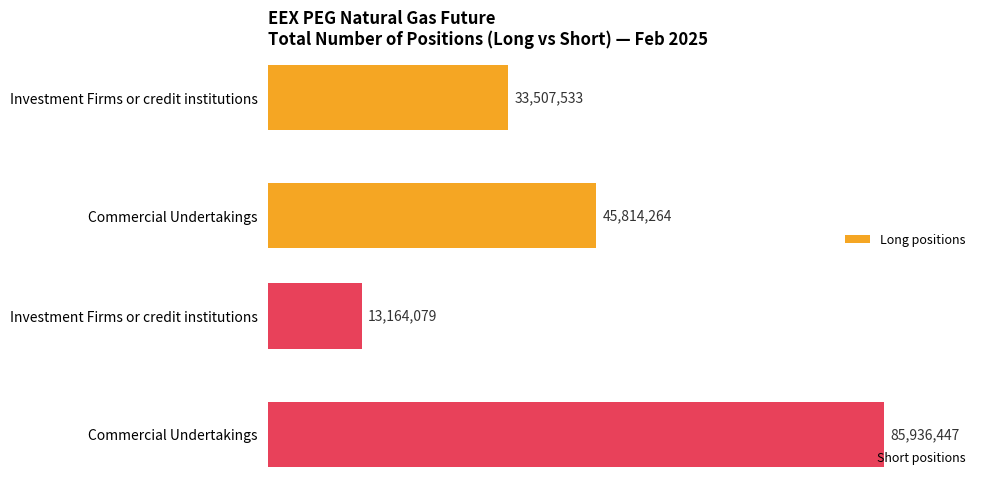

Which series has the largest range (max minus min)?

Short positions